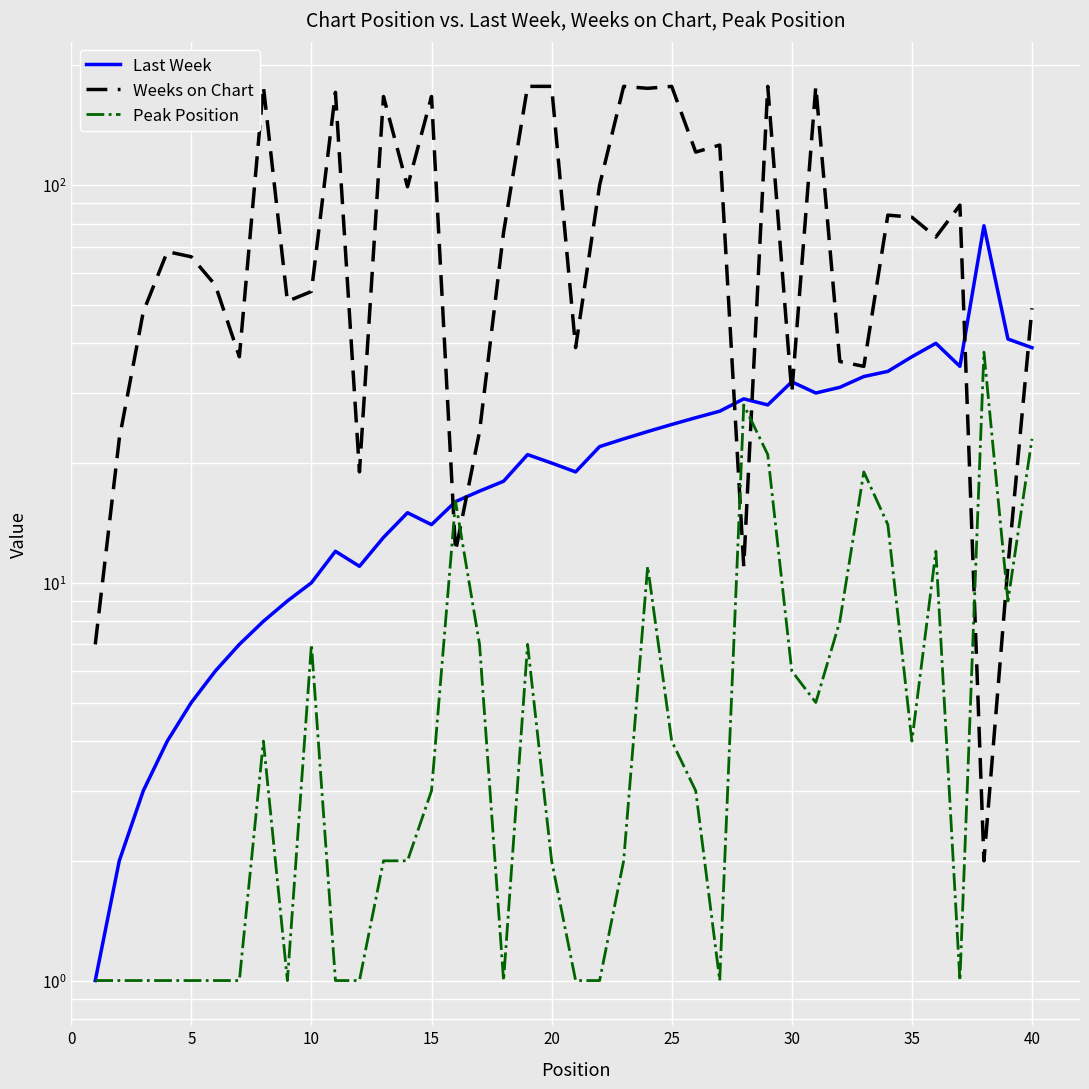

What is the sum of the Weeks on Chart values at 38 and 15?

79